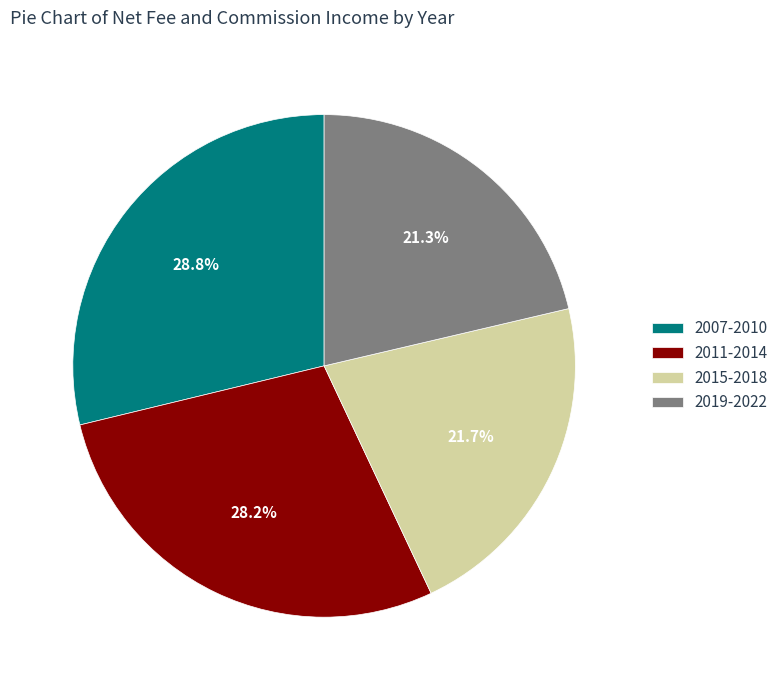

Which category has the biggest portion of the pie?

2007-2010